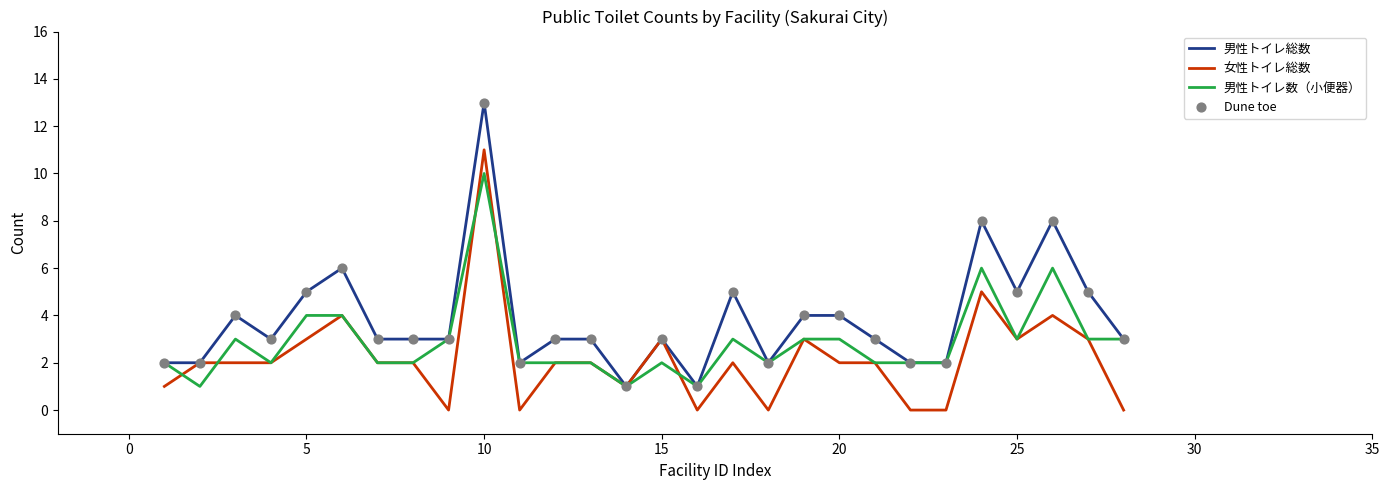

Which series has the widest spread of values?

男性トイレ総数